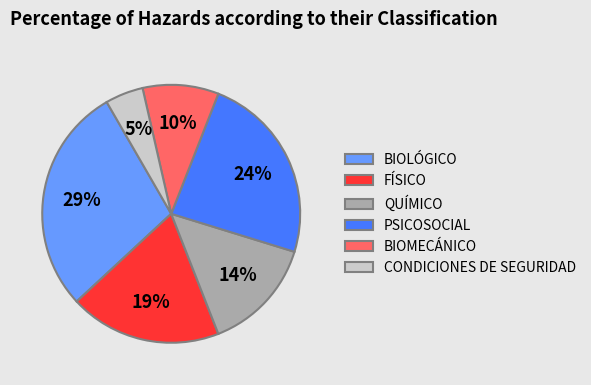

What is the largest slice in the pie chart?

BIOLÓGICO